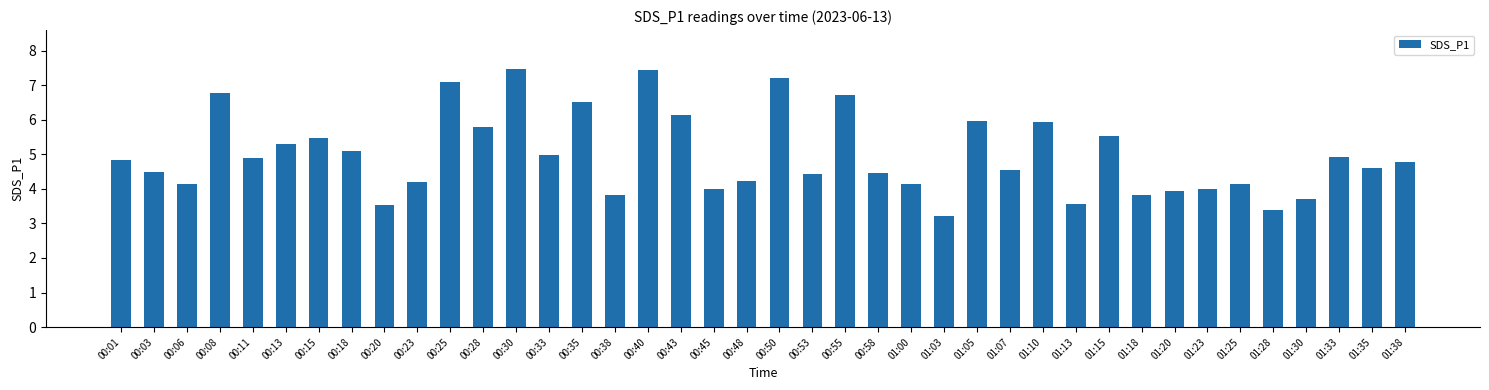

What is the ratio of the value at 00:28 to the value at 00:33?

1.2